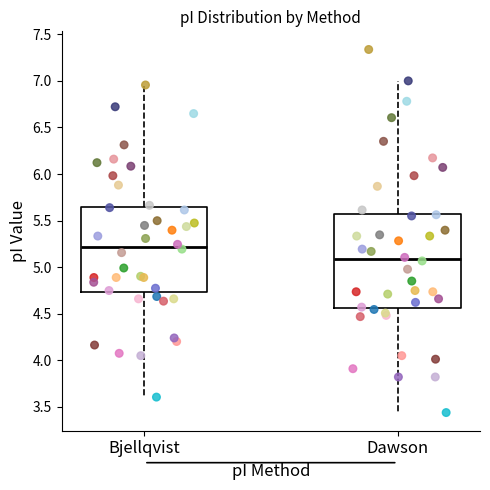

Where does the upper whisker of the box for Dawson end on the y-axis? The values are not printed on the chart, so give them approximately, as read against the axis.

7.00